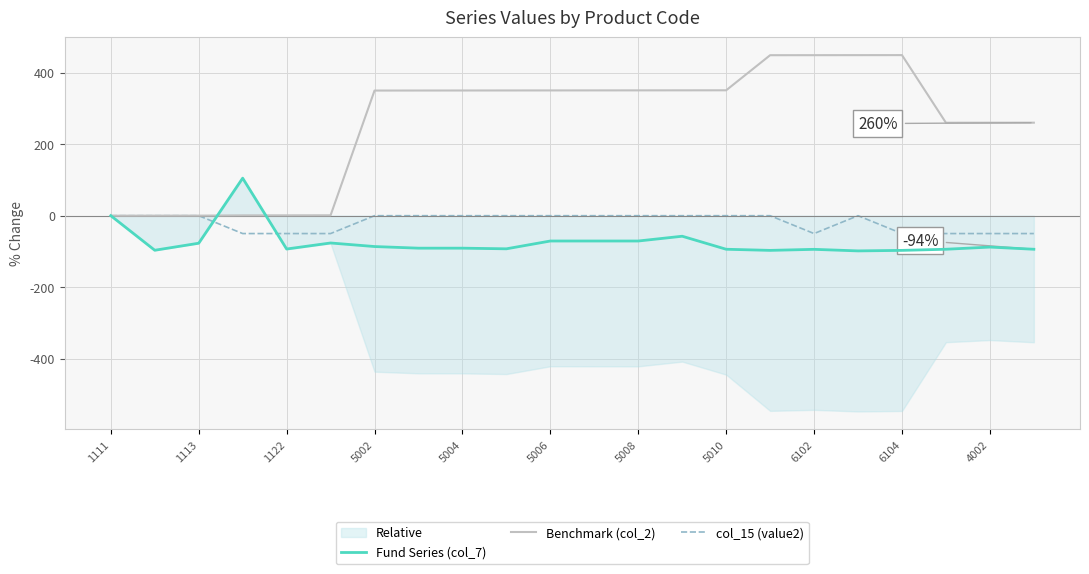

Is the value of Benchmark (col_2) at 5004 greater than the value of Fund Series (col_7) at 6102?

Yes